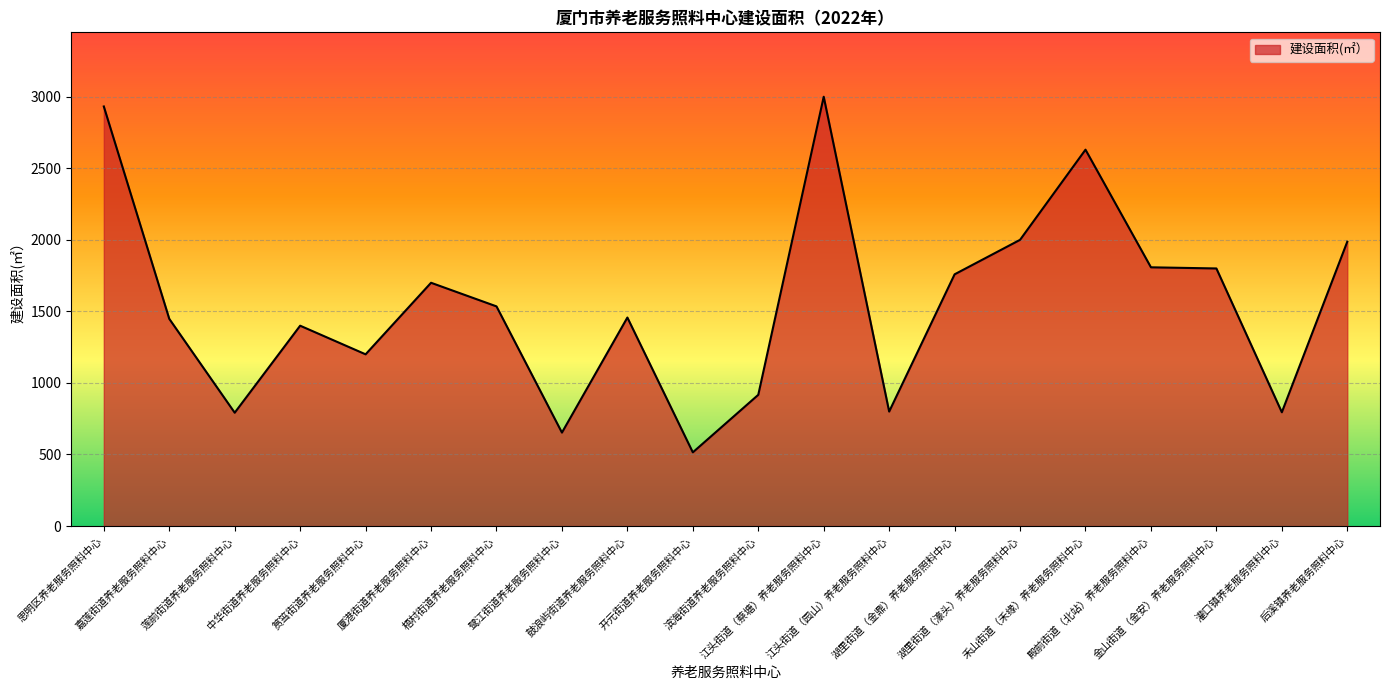

What is the maximum value shown in the chart?

3000